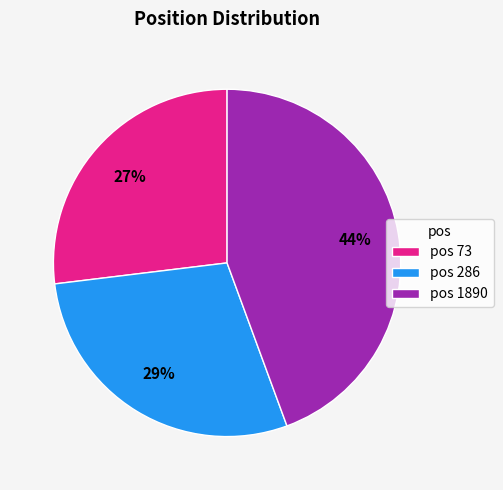

Do pos 1890 and pos 73 together represent more than half of the pie?

Yes